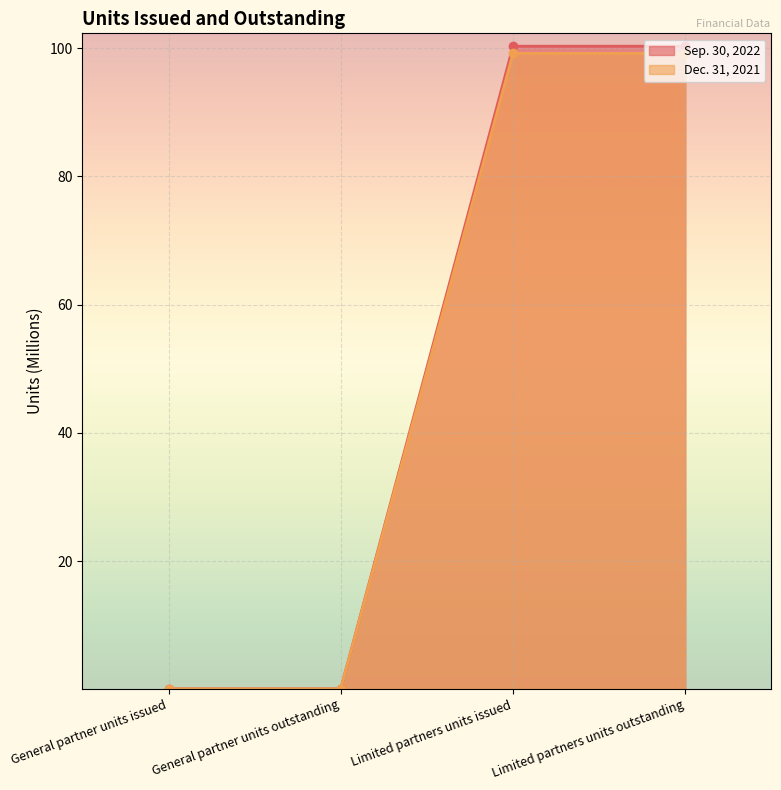

At how many categories does at least one series exceed 98?

2